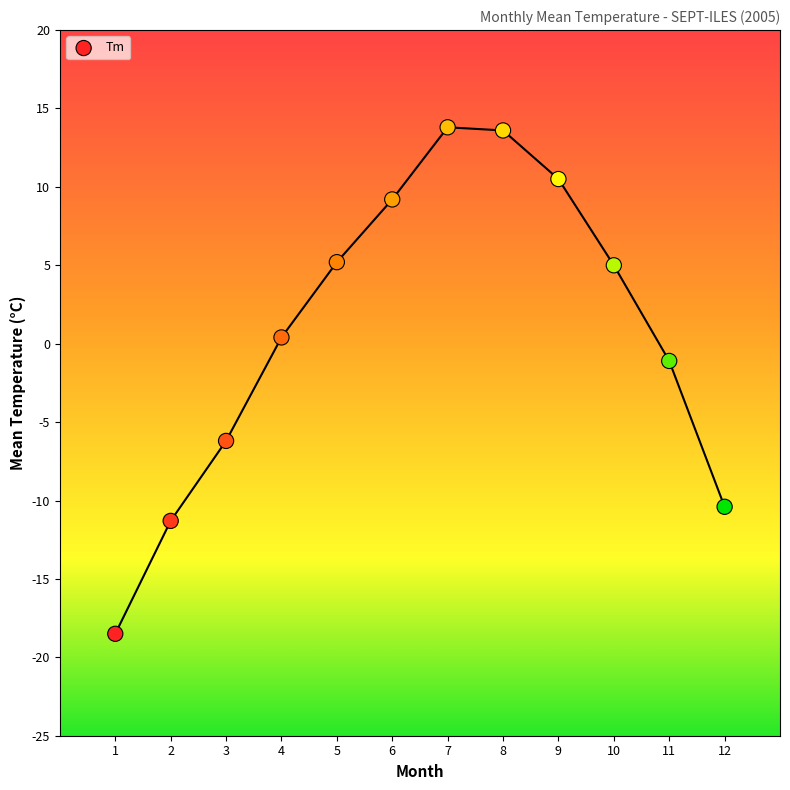

What Y value in the scatter plot is closest to -2?

-1.1